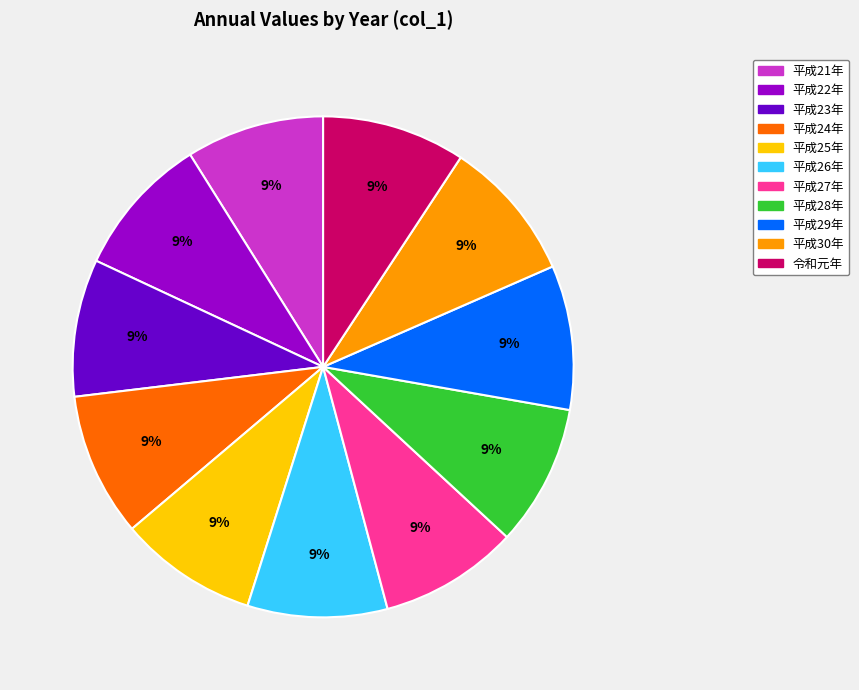

Is there any slice that represents more than half of the pie?

No